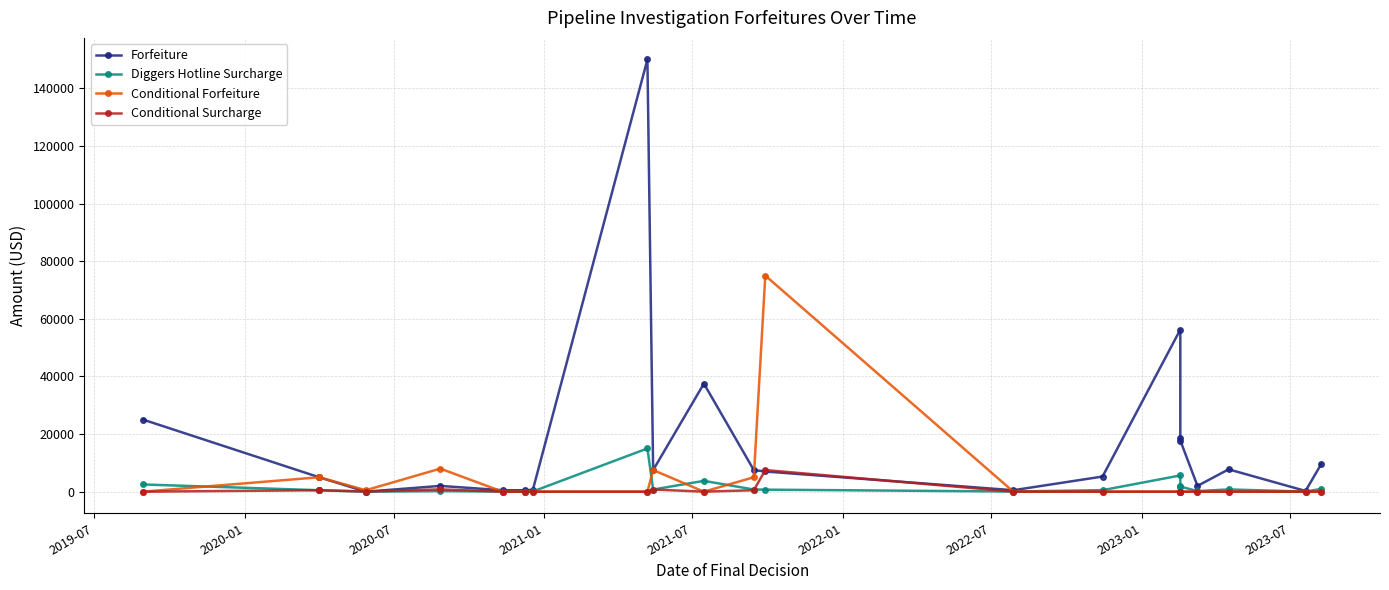

What are all the series names shown in the legend?

Forfeiture, Diggers Hotline Surcharge, Conditional Forfeiture, Conditional Surcharge